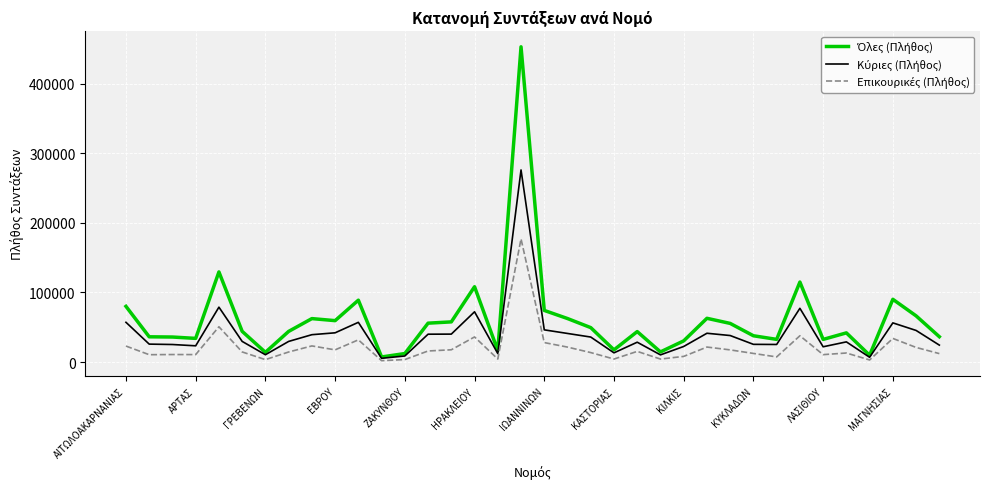

How many lines are shown in the chart?

3